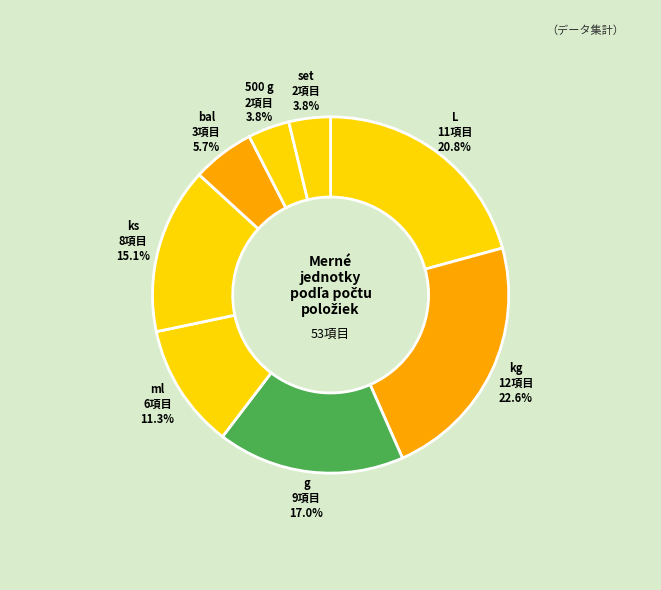

The set slice represents 11% of the pie. True or false?

False